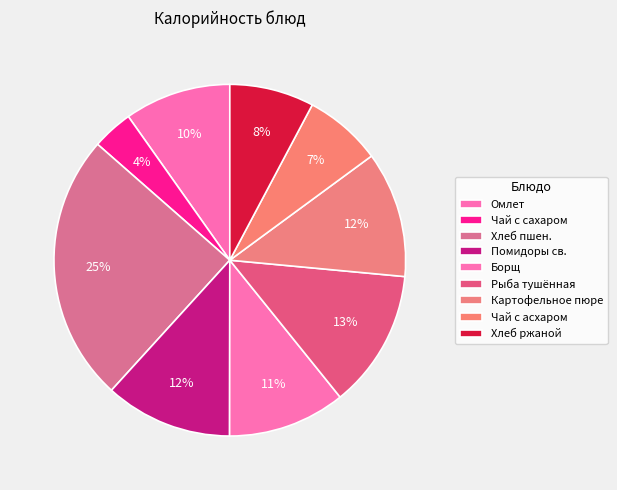

Between Омлет and Чай с сахаром, which is larger?

Омлет